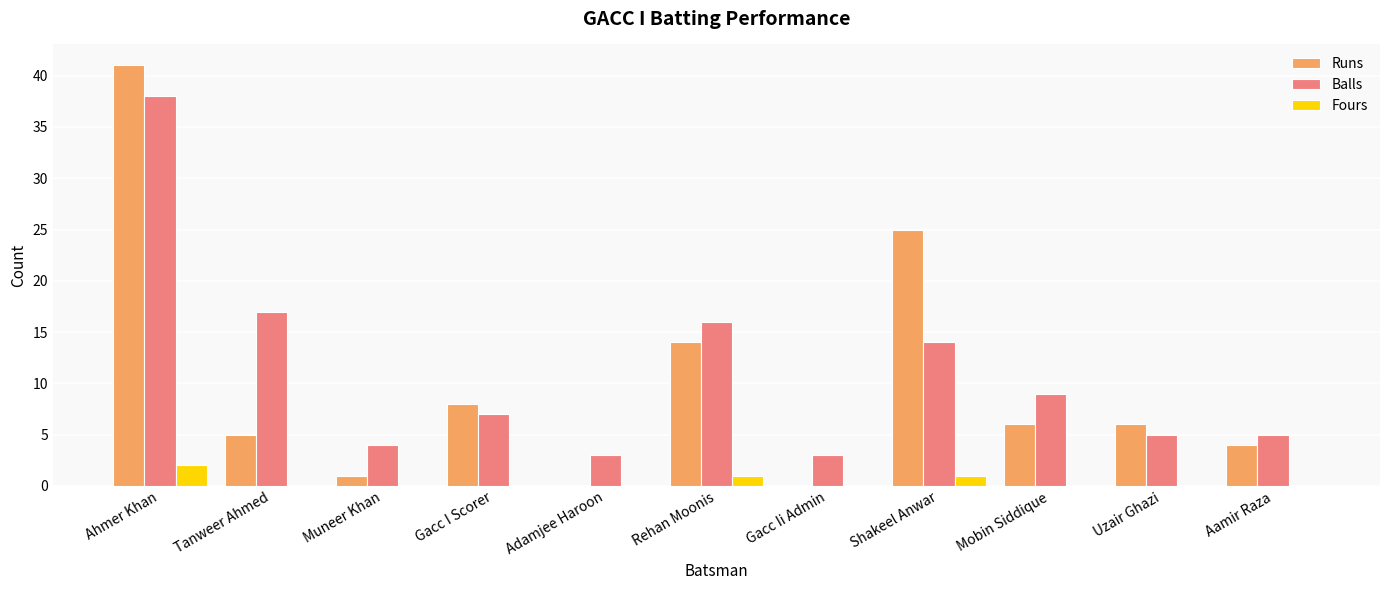

True or false: Runs has a value of 66 at Ahmer Khan.

False